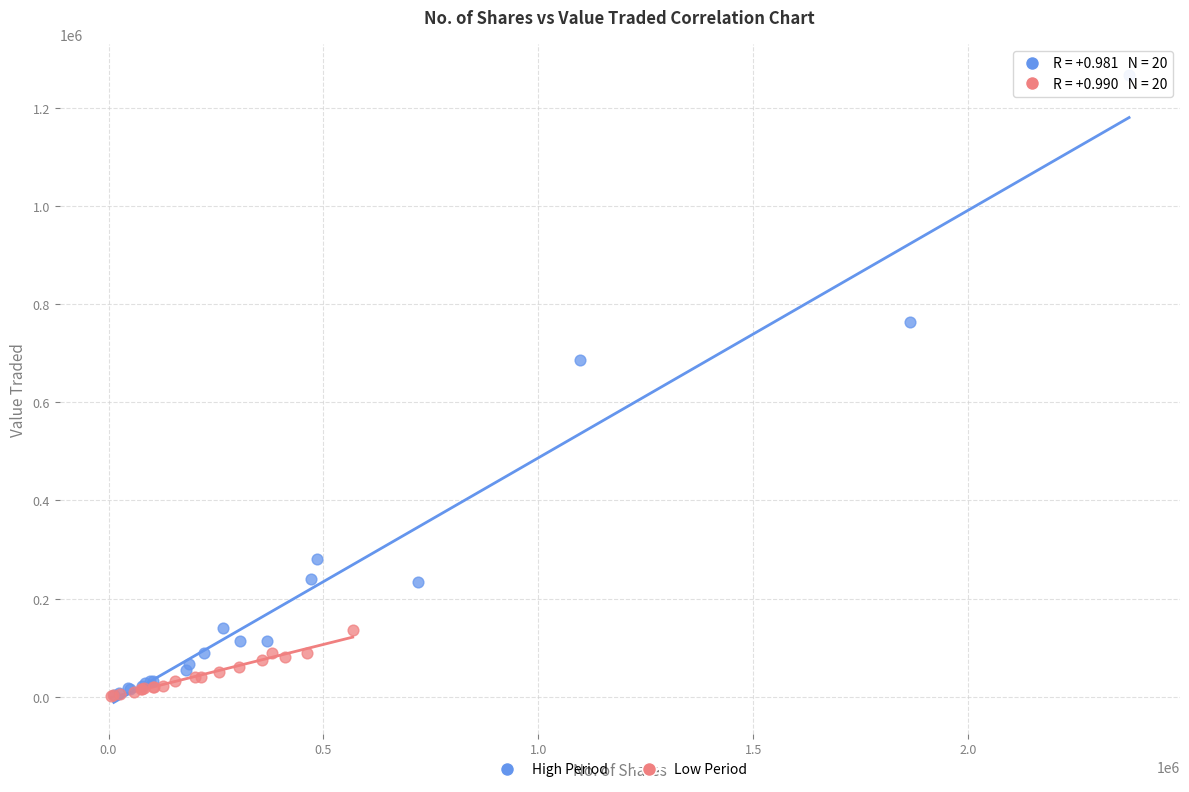

Which series reaches the maximum Y coordinate?

High Period